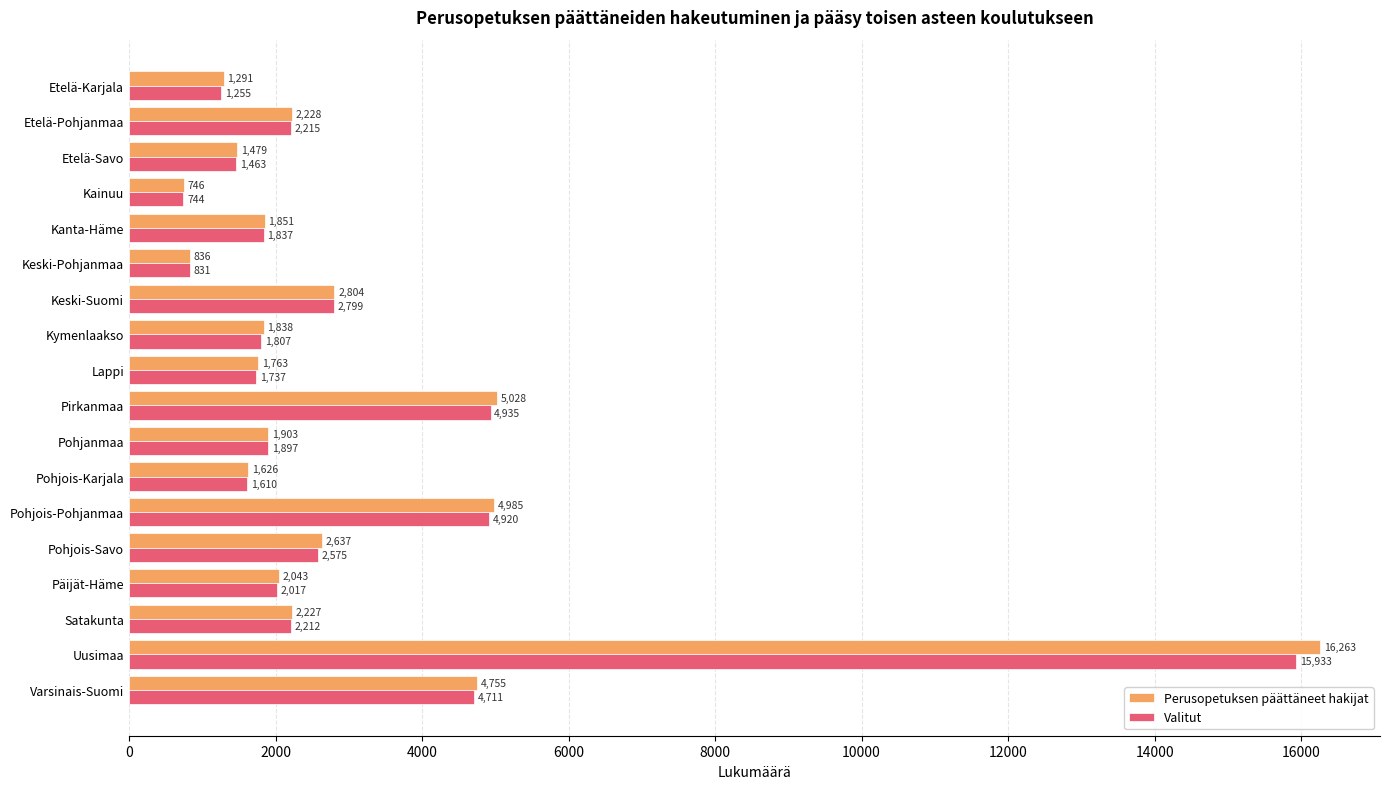

Which series has the widest spread of values?

Perusopetuksen päättäneet hakijat